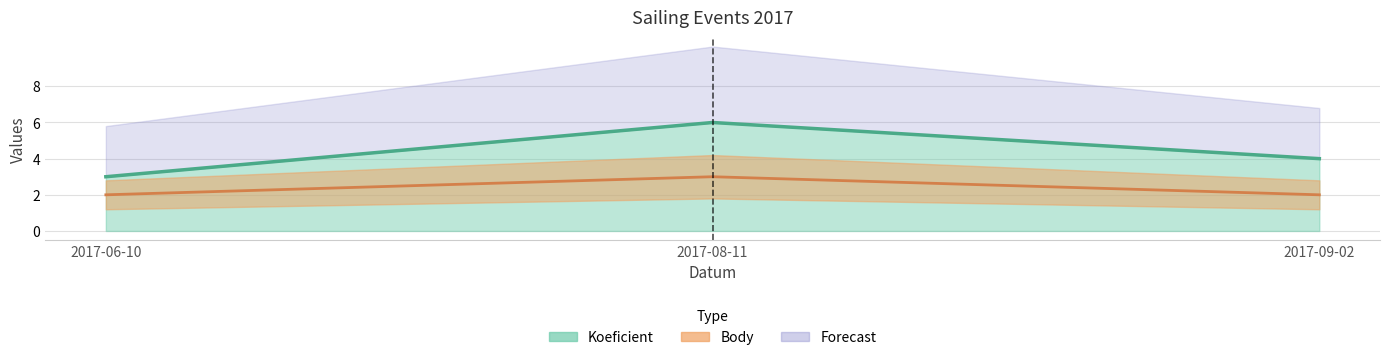

What is the label of the 3rd point from the right?

2017-06-10